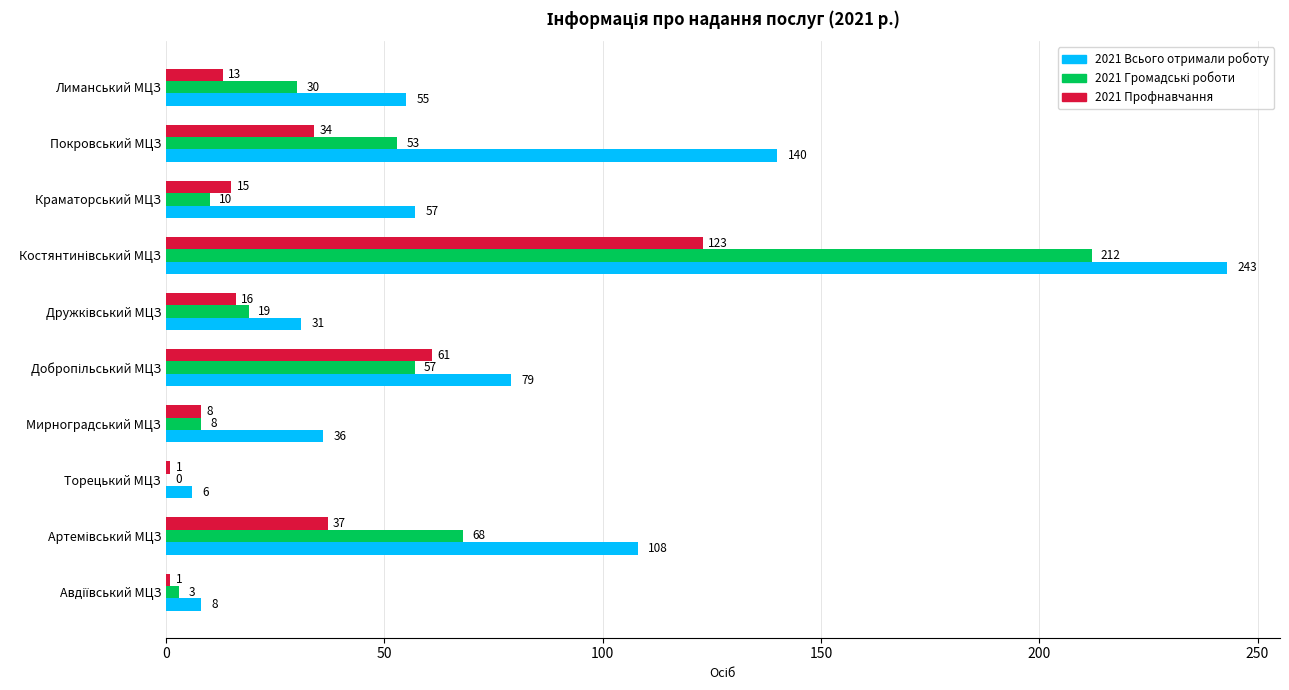

What is the greatest value displayed?

243